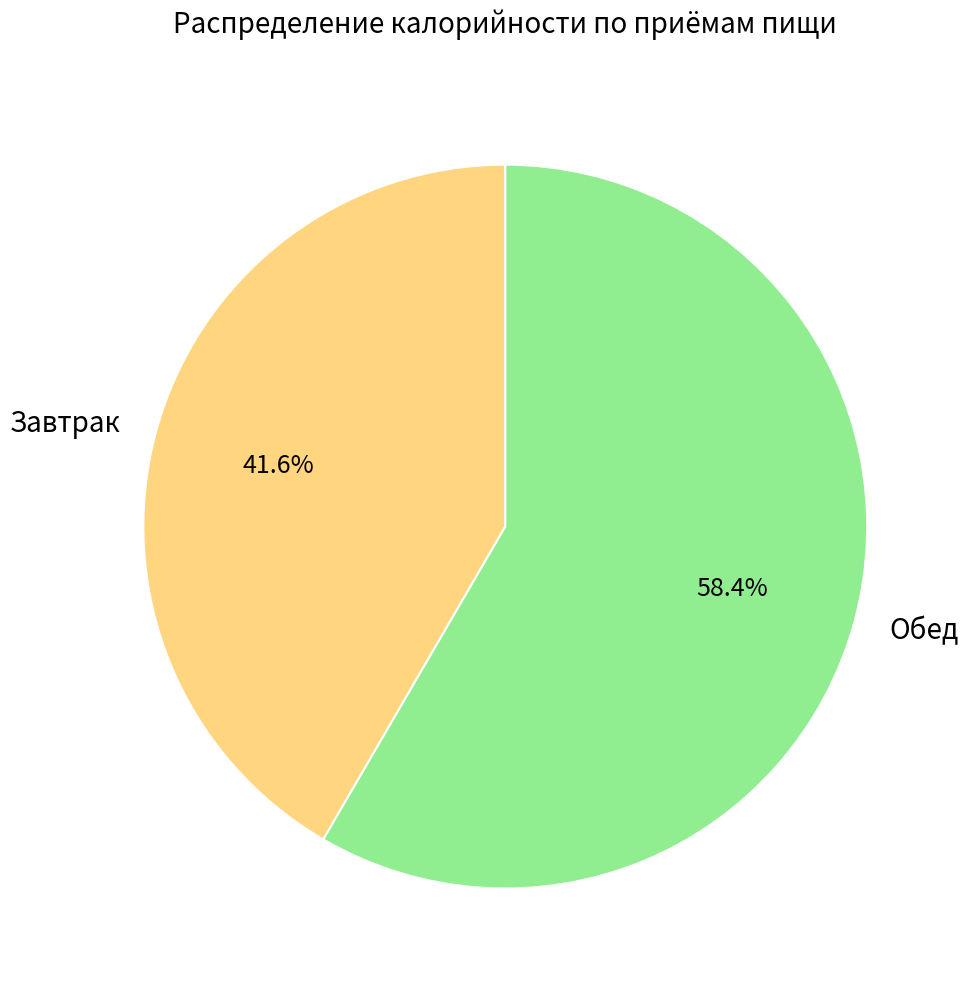

Combined, do Завтрак and Обед account for over 50%?

Yes